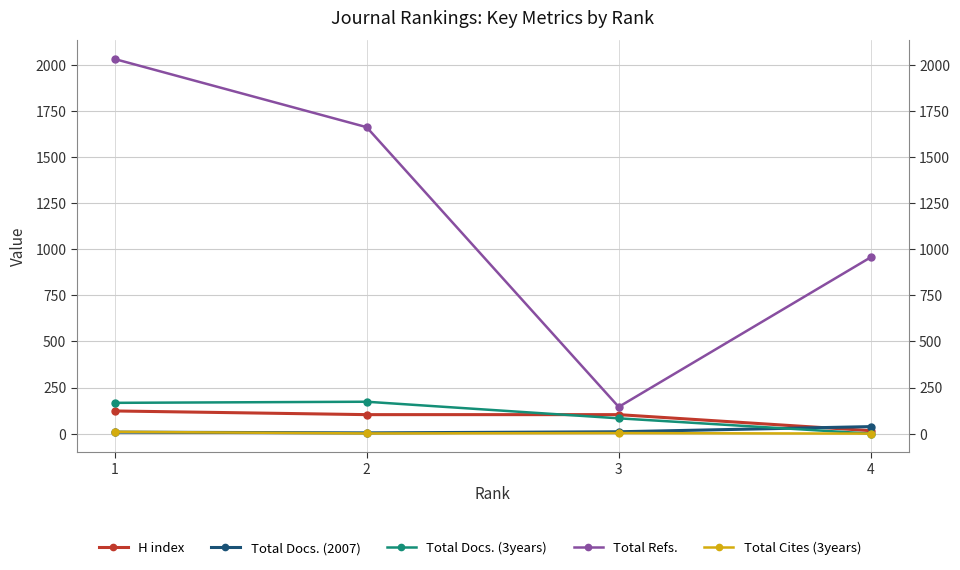

At how many categories does at least one series exceed 1231?

2